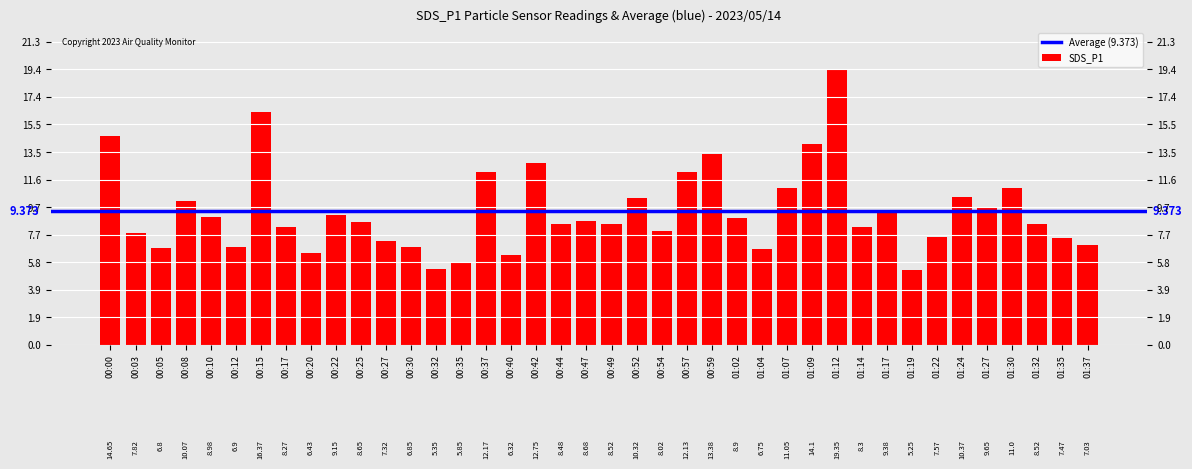

What is the greatest value displayed?

19.4